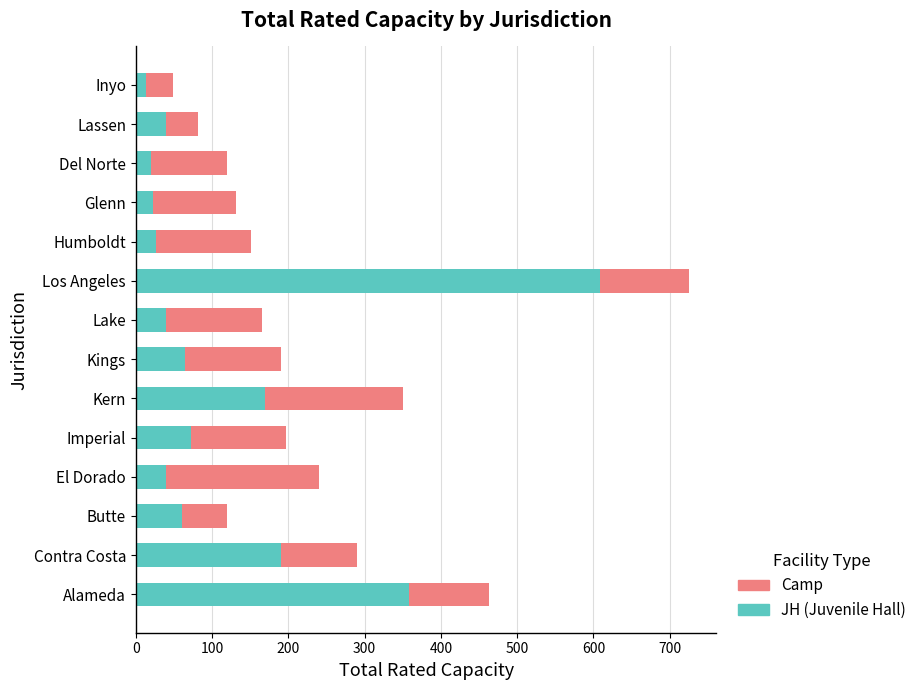

What is the total value across all series at Lake?

165